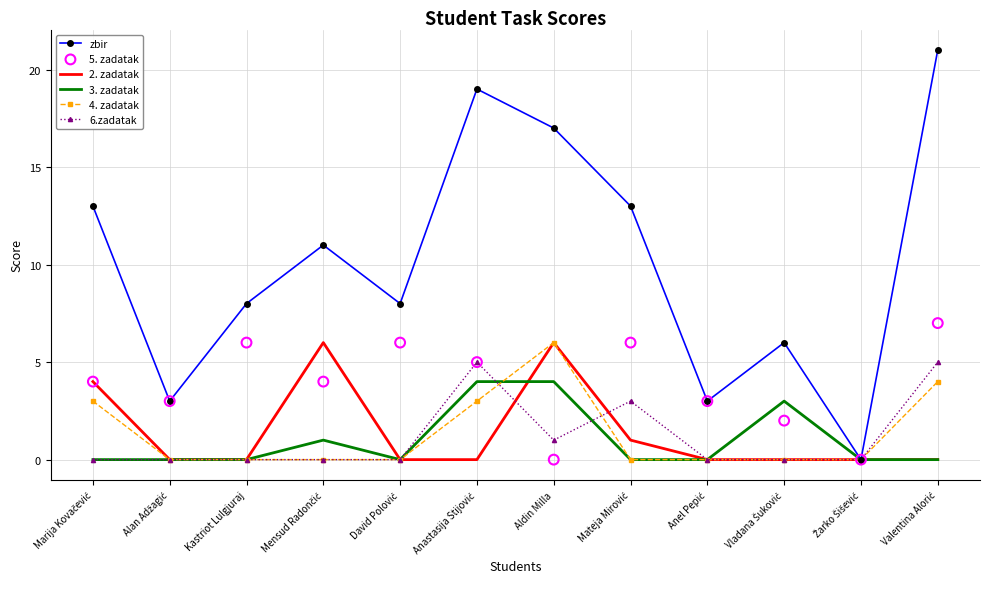

At which category is the sum across all series the highest?

Valentina Alorić